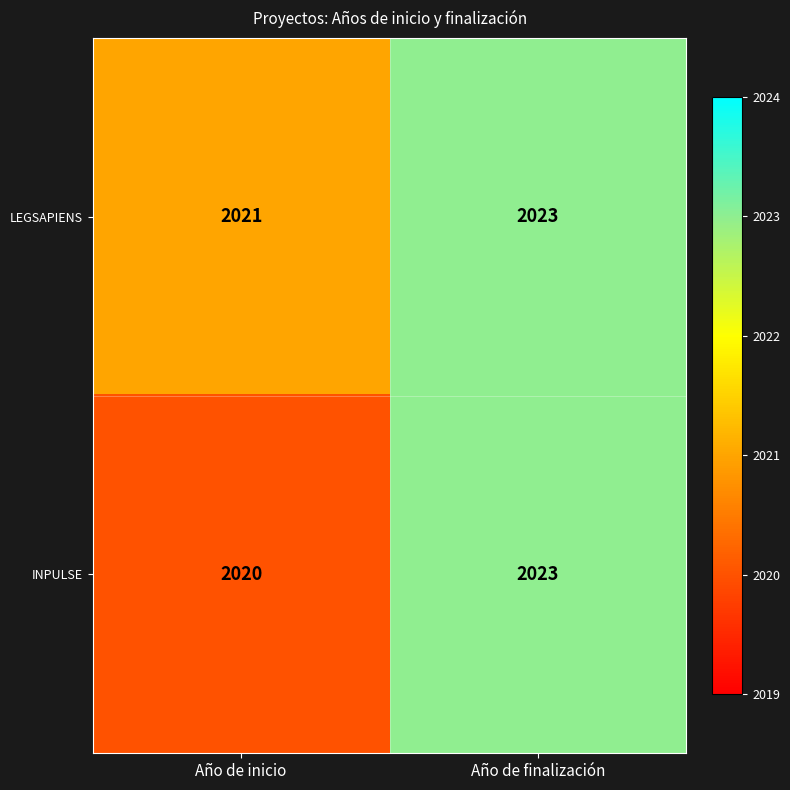

How many distinct data groups are displayed?

2